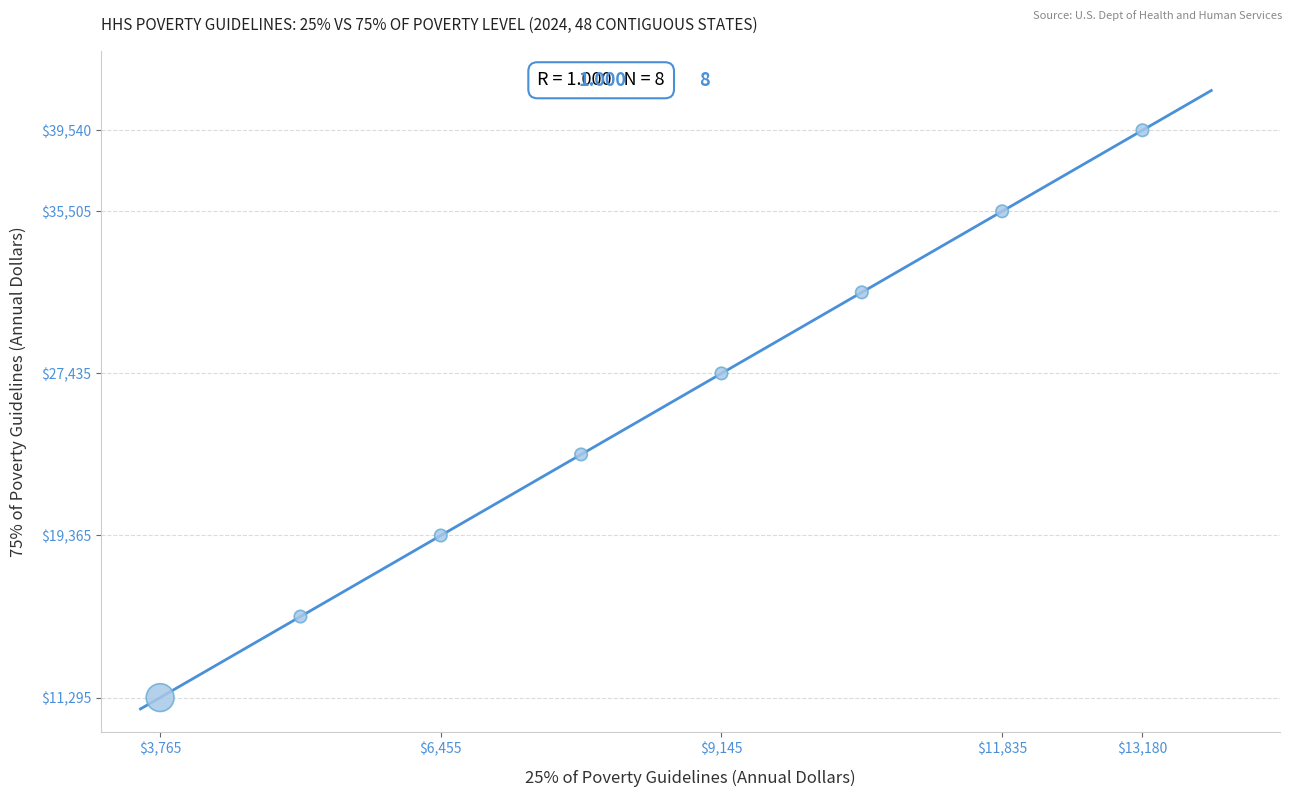

What is the average X value?

8472